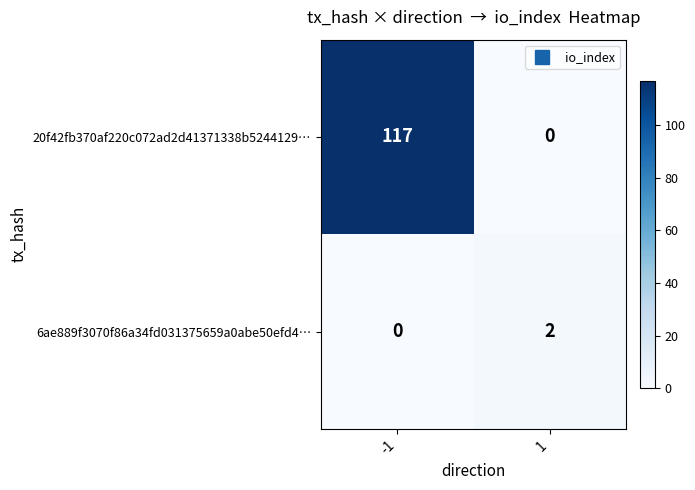

List the series in order of their overall mean, highest first.

20f42fb370af220c072ad2d41371338b5244129…, 6ae889f3070f86a34fd031375659a0abe50efd4…